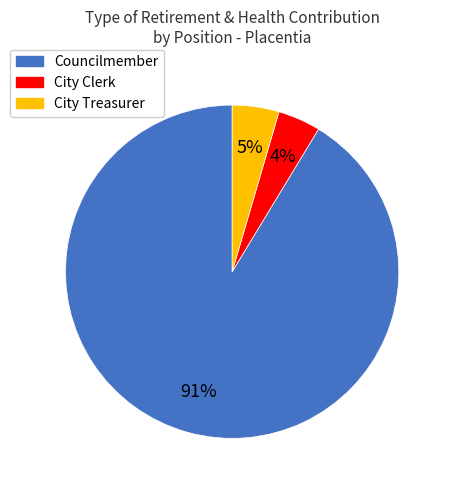

To the nearest percent, what is the difference between the largest and smallest slice percentages?

87%